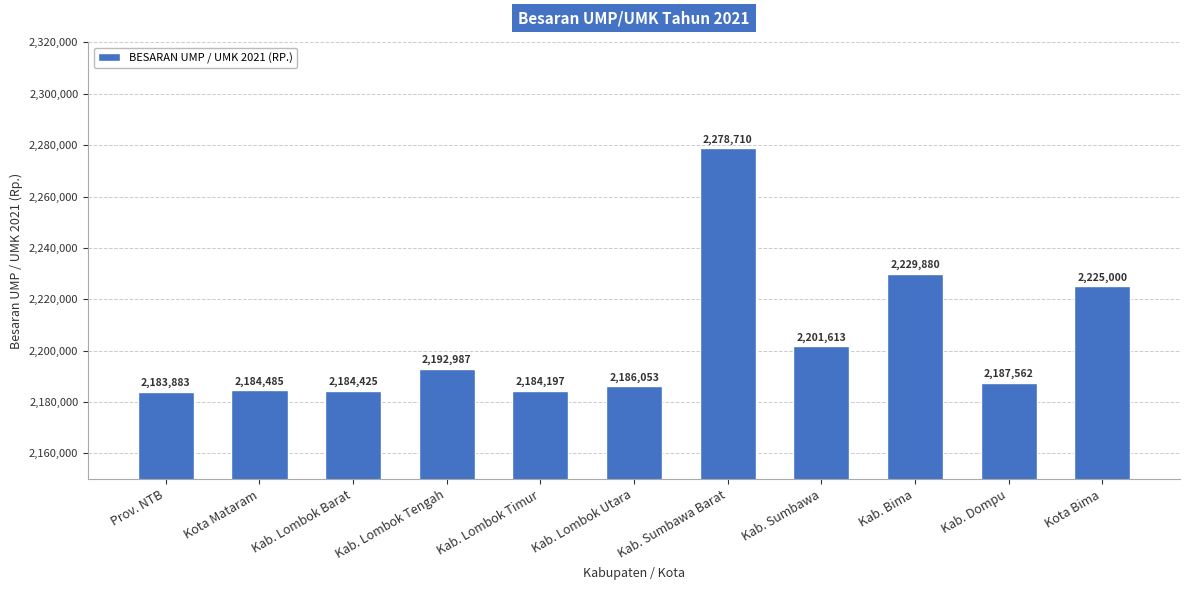

Reading right to left, list all the values displayed in this chart.

Kota Bima=2225000	Kab. Dompu=2187562	Kab. Bima=2229880	Kab. Sumbawa=2201613	Kab. Sumbawa Barat=2278710	Kab. Lombok Utara=2186053	Kab. Lombok Timur=2184197	Kab. Lombok Tengah=2192987	Kab. Lombok Barat=2184425	Kota Mataram=2184485	Prov. NTB=2183883